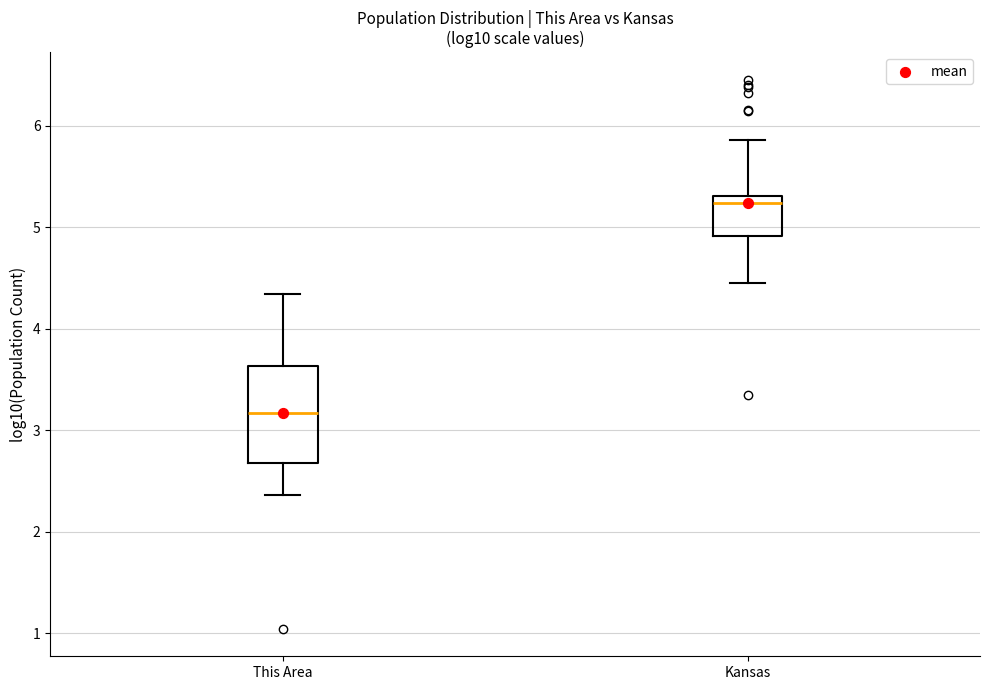

Reading left to right, read every box against the y-axis: the position of its median line, the range the box covers, and the ends of its whiskers. The values are not printed on the chart, so give them approximately, as read against the axis.

This Area: median 3.2, box 2.7 to 3.6, whiskers 2.4 to 4.3
Kansas: median 5.2, box 4.9 to 5.3, whiskers 4.4 to 5.9